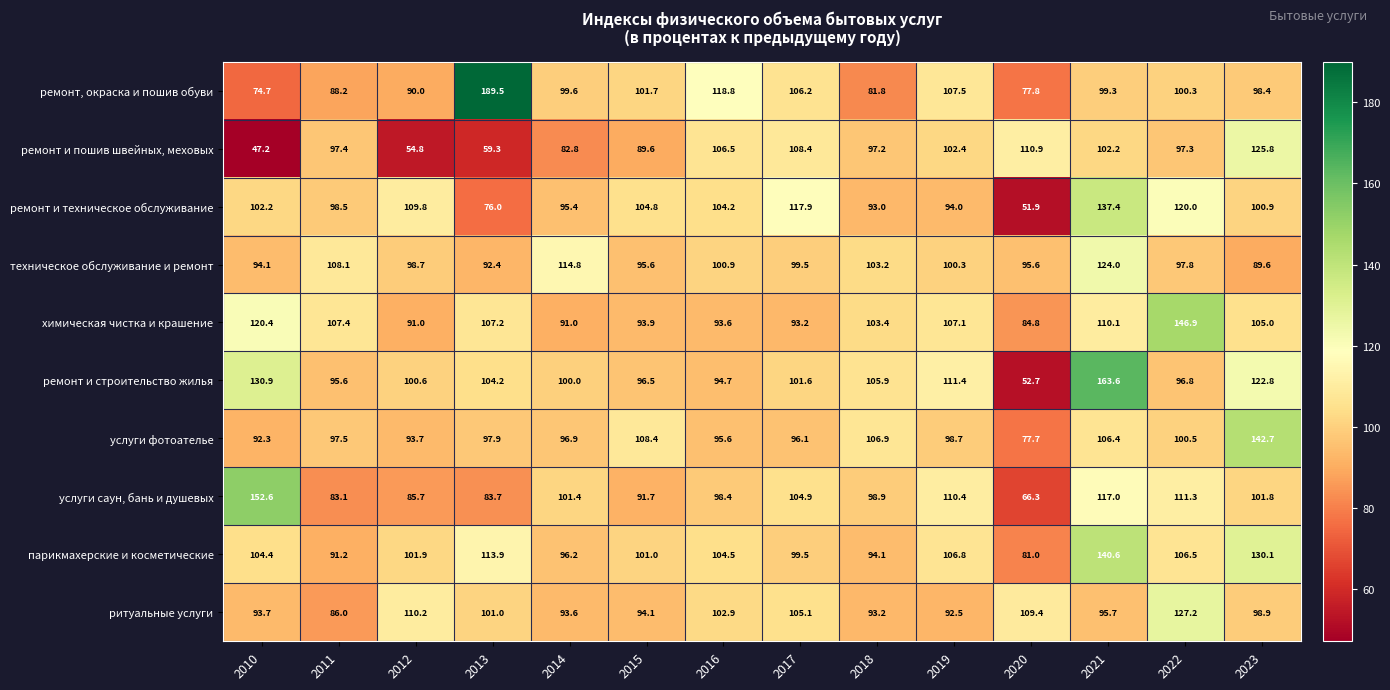

Which label corresponds to the largest value in the chart?

2013